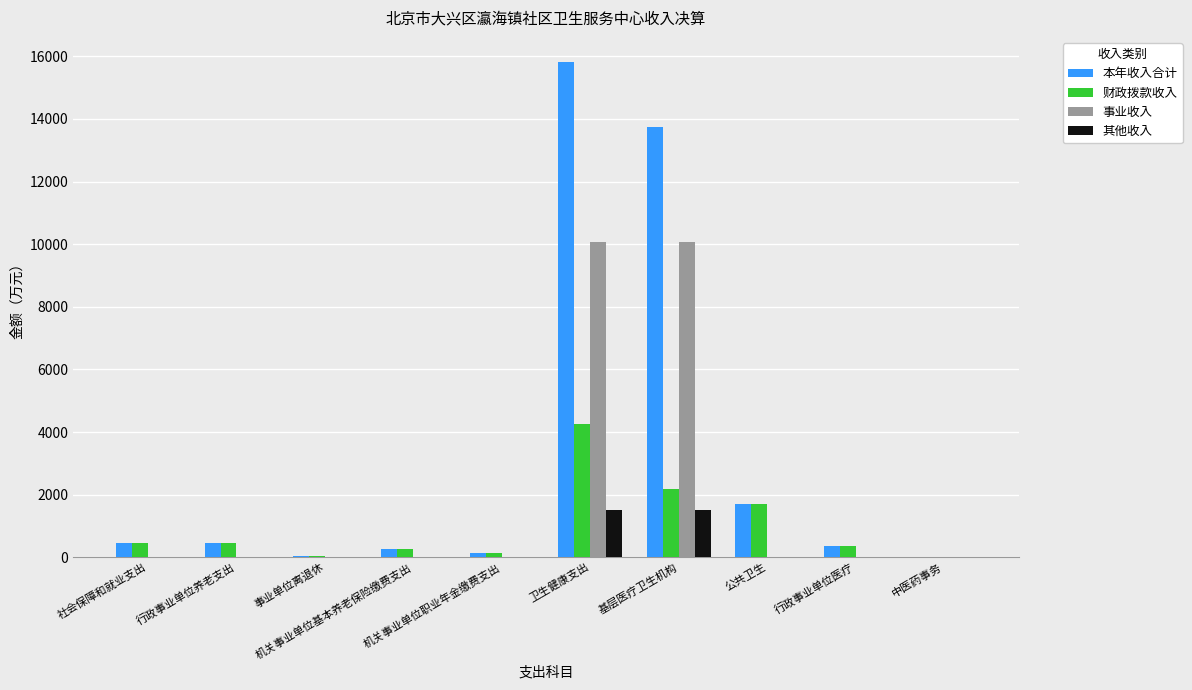

What is the difference between the 事业收入 values at 事业单位离退休 and 基层医疗卫生机构?

10083.6